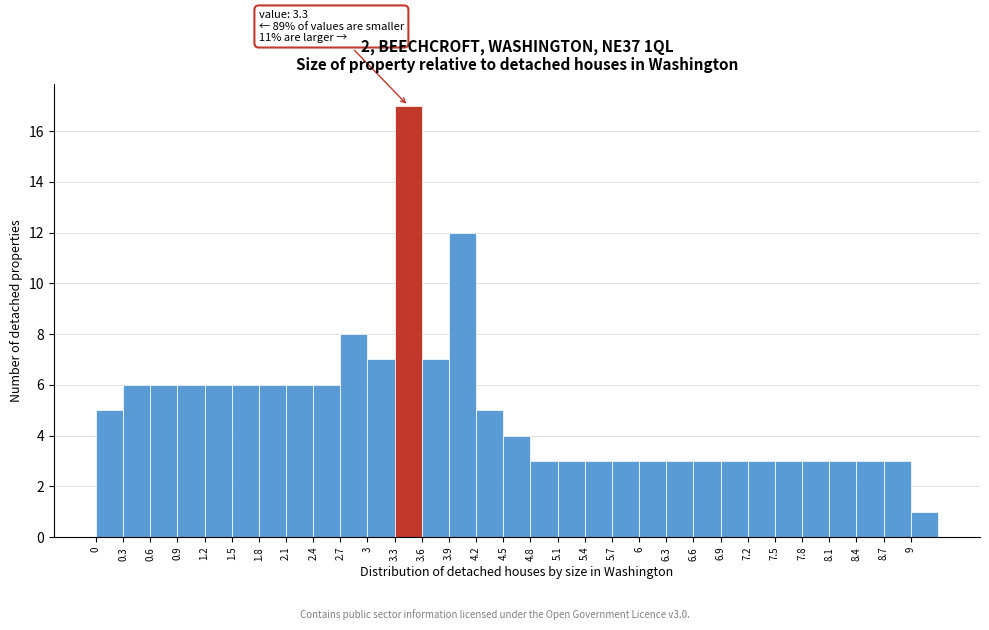

Which range on the x-axis has the tallest bar?

3.3 to 3.6